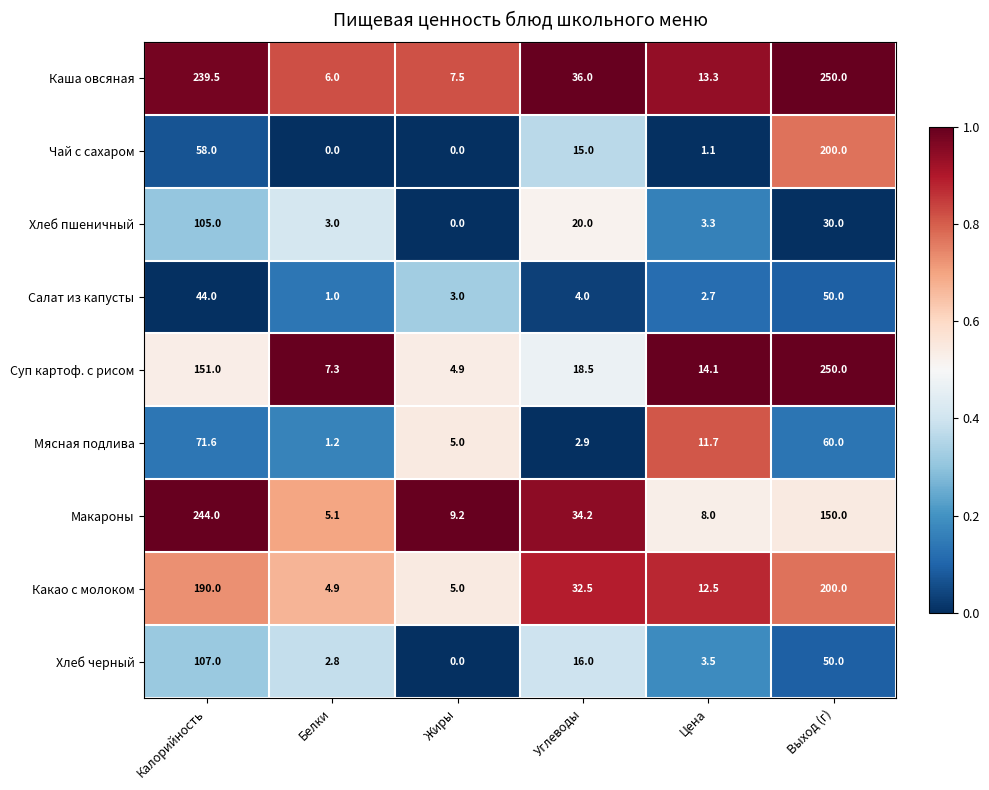

The Мясная подлива series shows 0.3 at Белки. True or false?

False